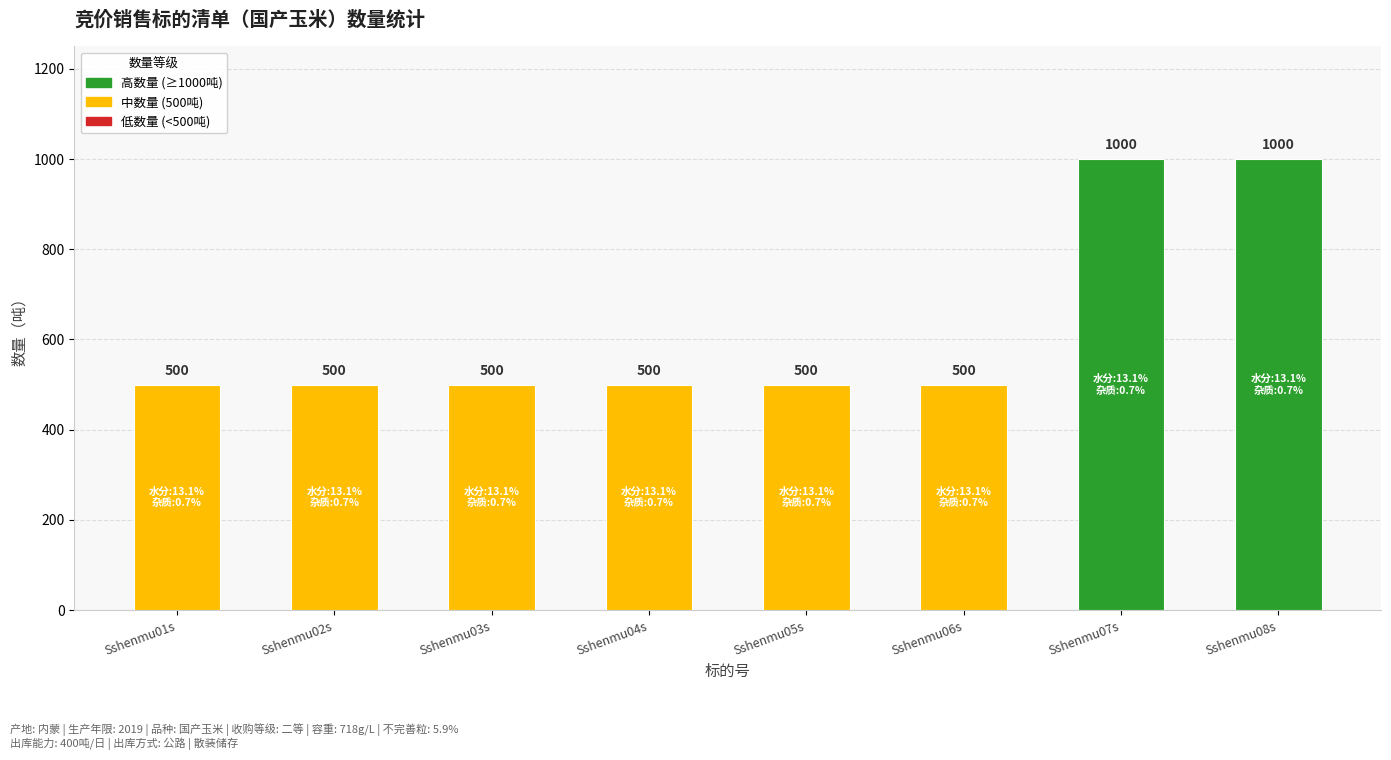

True or false: the data shows 500 at Sshenmu06s.

True